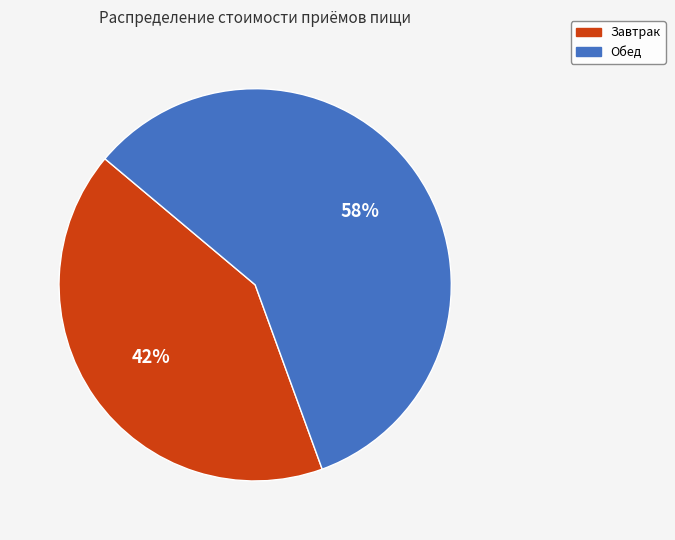

Count the number of slices in the pie.

2